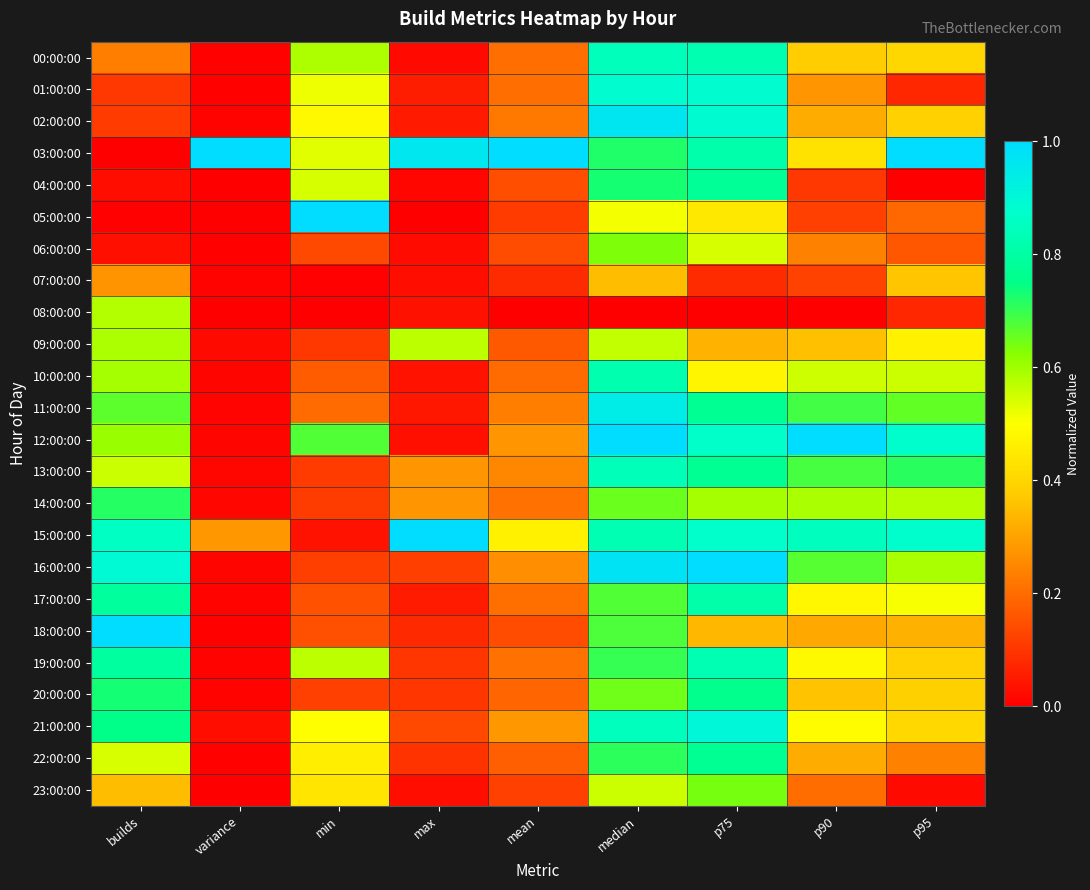

Rank the series by their maximum value, from highest to lowest.

03:00:00, 05:00:00, 12:00:00, 15:00:00, 16:00:00, 18:00:00, 02:00:00, 11:00:00, 21:00:00, 01:00:00, 00:00:00, 13:00:00, 19:00:00, 10:00:00, 17:00:00, 04:00:00, 22:00:00, 20:00:00, 14:00:00, 23:00:00, 06:00:00, 09:00:00, 08:00:00, 07:00:00